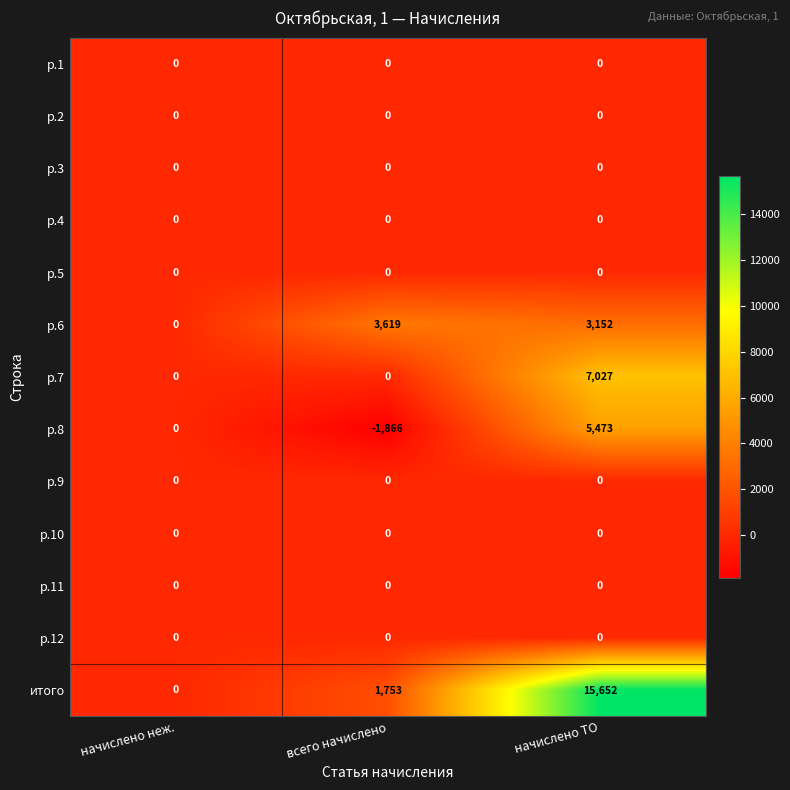

Which series has the largest range (max minus min)?

итого